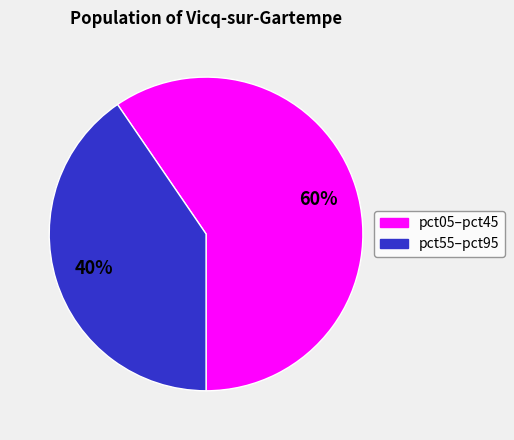

True or false: pct05–pct45 accounts for 68% of the total.

False